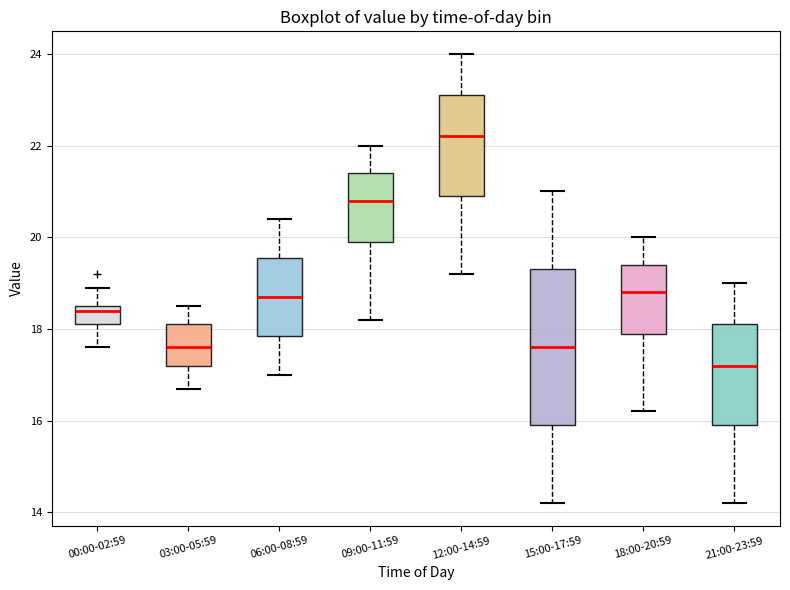

Reading left to right, transcribe this box plot: for each box, give where its median line is, the range the box spans, and where its two whiskers end, as read against the y-axis. The values are not printed on the chart, so give them approximately, as read against the axis.

00:00-02:59: median 18.4, box 18.2 to 18.6, whiskers 17.6 to 19.0
03:00-05:59: median 17.6, box 17.2 to 18.2, whiskers 16.8 to 18.6
06:00-08:59: median 18.8, box 17.8 to 19.6, whiskers 17.0 to 20.4
09:00-11:59: median 20.8, box 20.0 to 21.4, whiskers 18.2 to 22.0
12:00-14:59: median 22.2, box 21.0 to 23.2, whiskers 19.2 to 24.0
15:00-17:59: median 17.6, box 16.0 to 19.4, whiskers 14.2 to 21.0
18:00-20:59: median 18.8, box 18.0 to 19.4, whiskers 16.2 to 20.0
21:00-23:59: median 17.2, box 16.0 to 18.2, whiskers 14.2 to 19.0